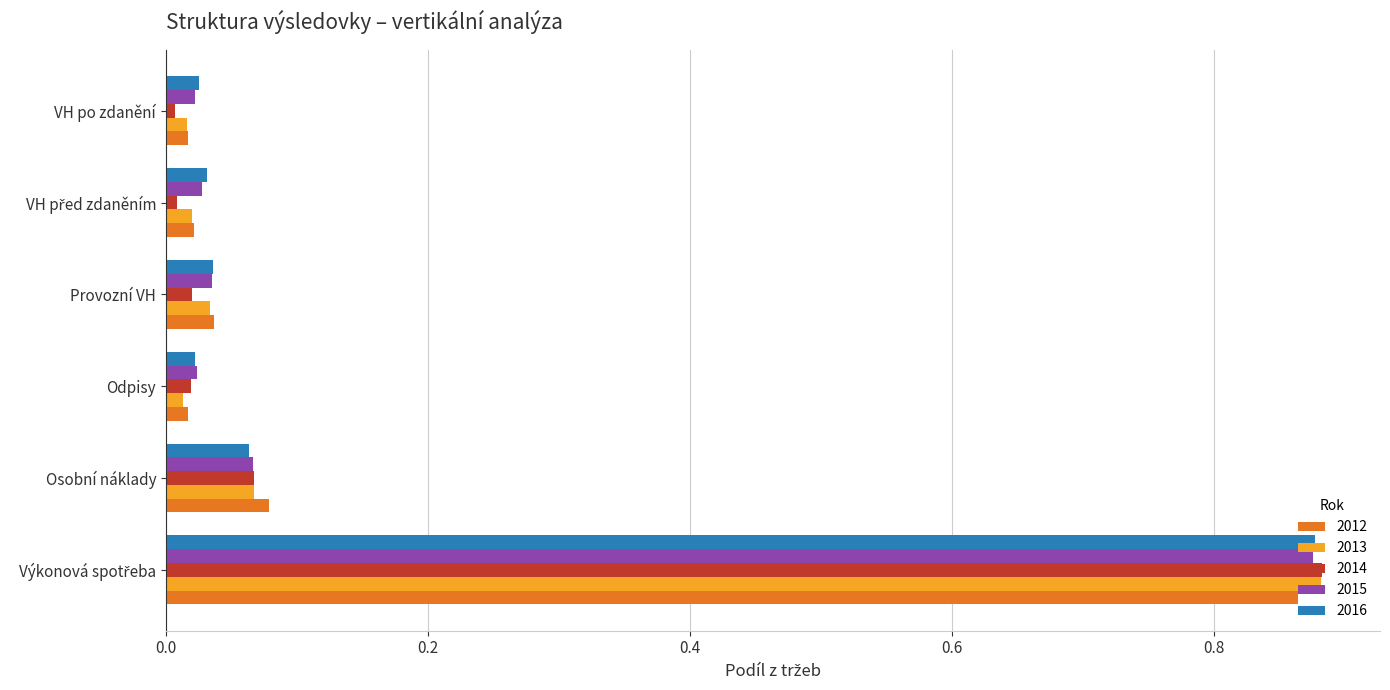

The value of 2015 at Osobní náklady is 0.0. True or false?

False